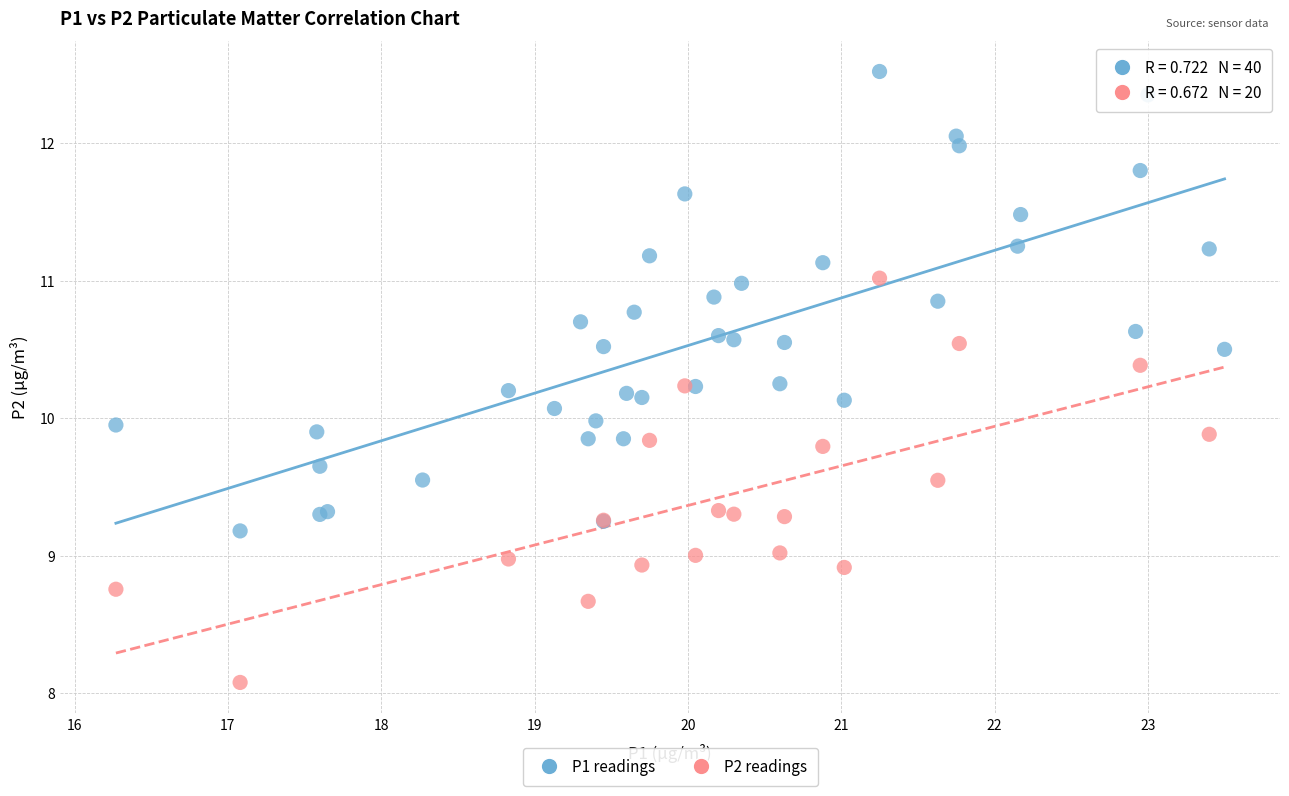

Which series reaches the maximum Y coordinate?

P1 readings